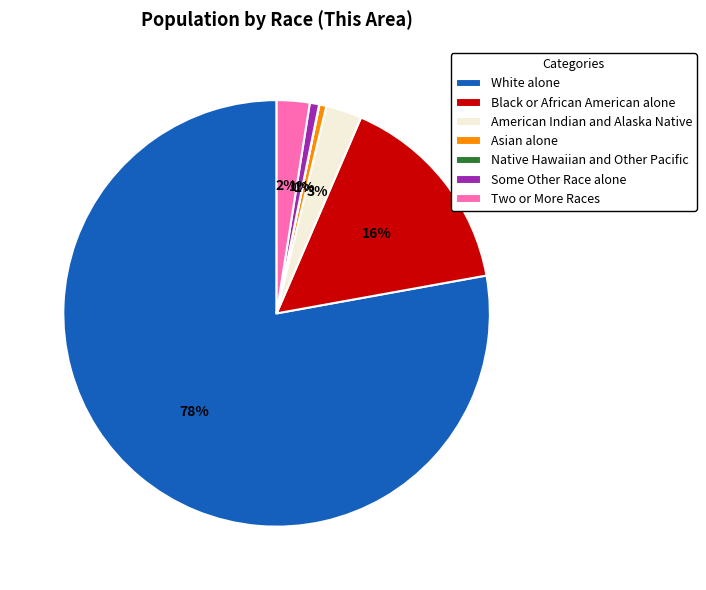

What is the majority slice?

White alone